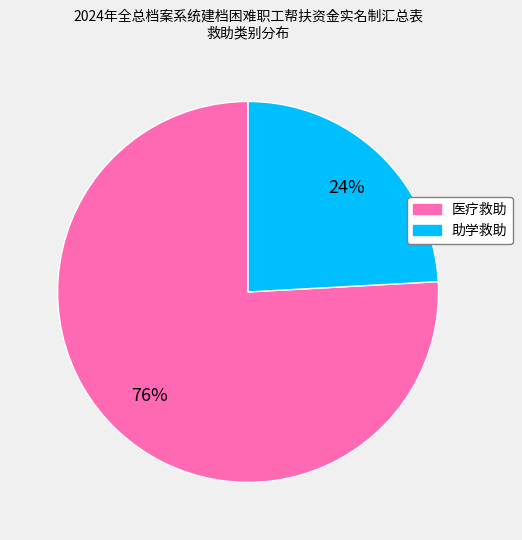

Is there any slice that represents more than half of the pie?

Yes